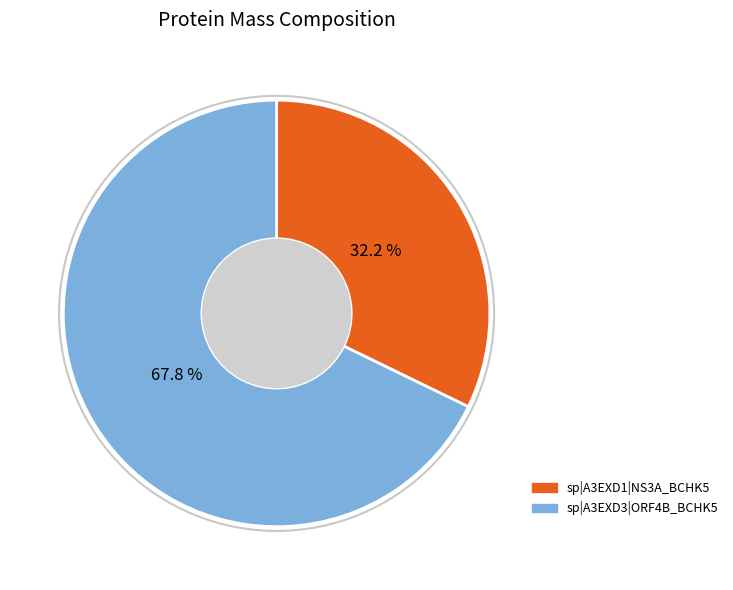

Is it true that sp|A3EXD1|NS3A_BCHK5 is 27% of the pie?

False